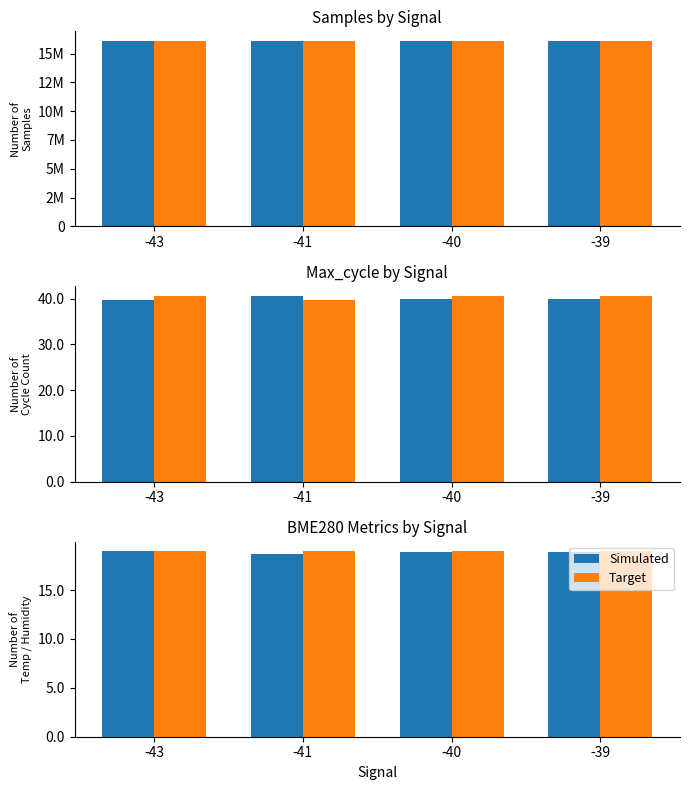

Which series has the largest total across all categories?

Target